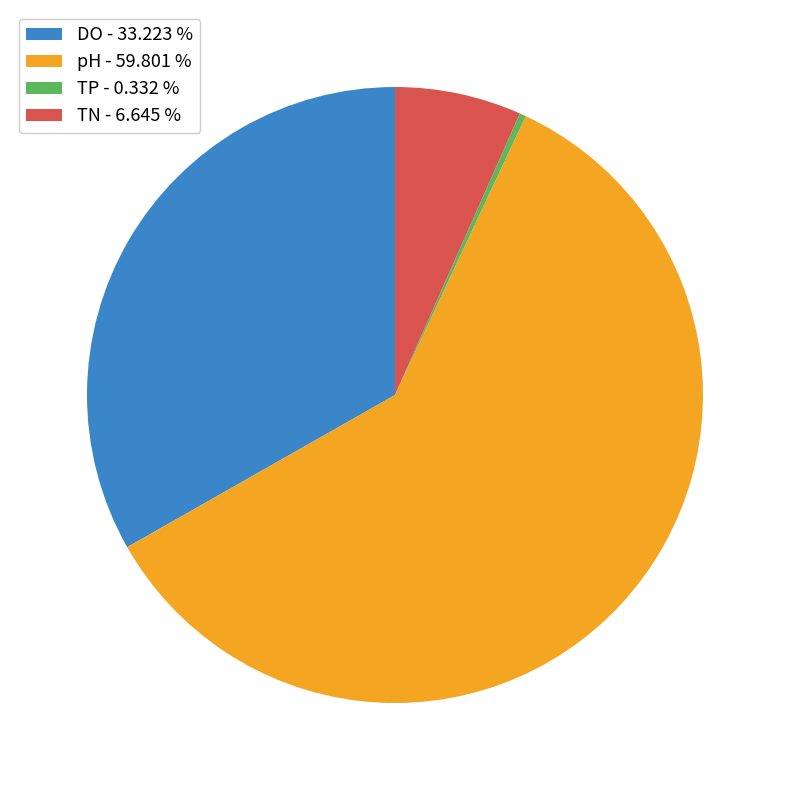

The TP slice represents 12% of the pie. True or false?

False